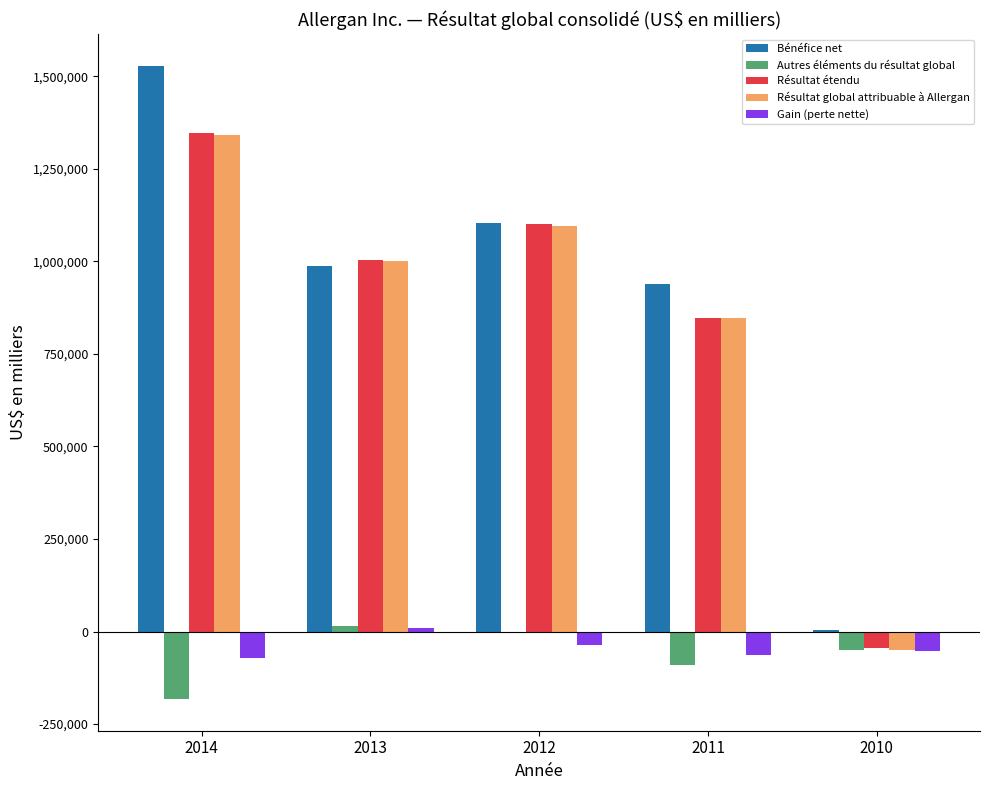

The value of Résultat global attribuable à Allergan at 2014 is 1342200. True or false?

True